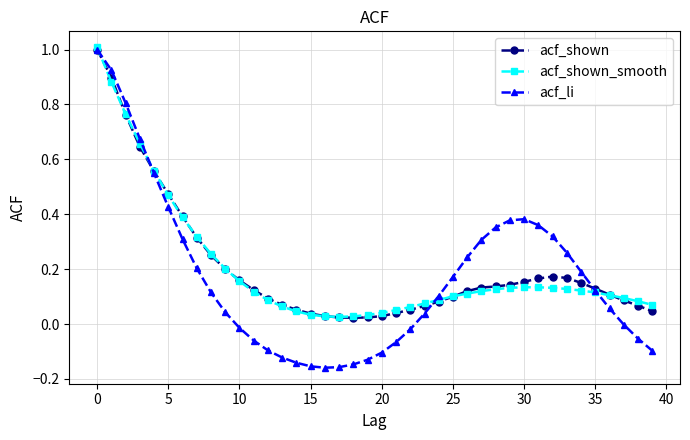

Which series has the largest range (max minus min)?

acf_li